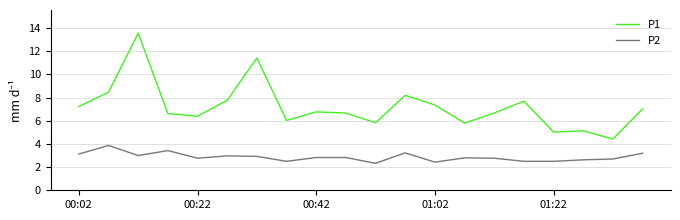

Which series has the largest total across all categories?

P1